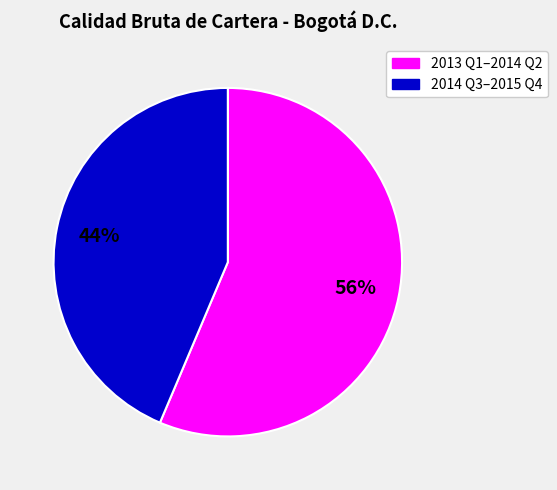

Does any single category account for the majority?

Yes